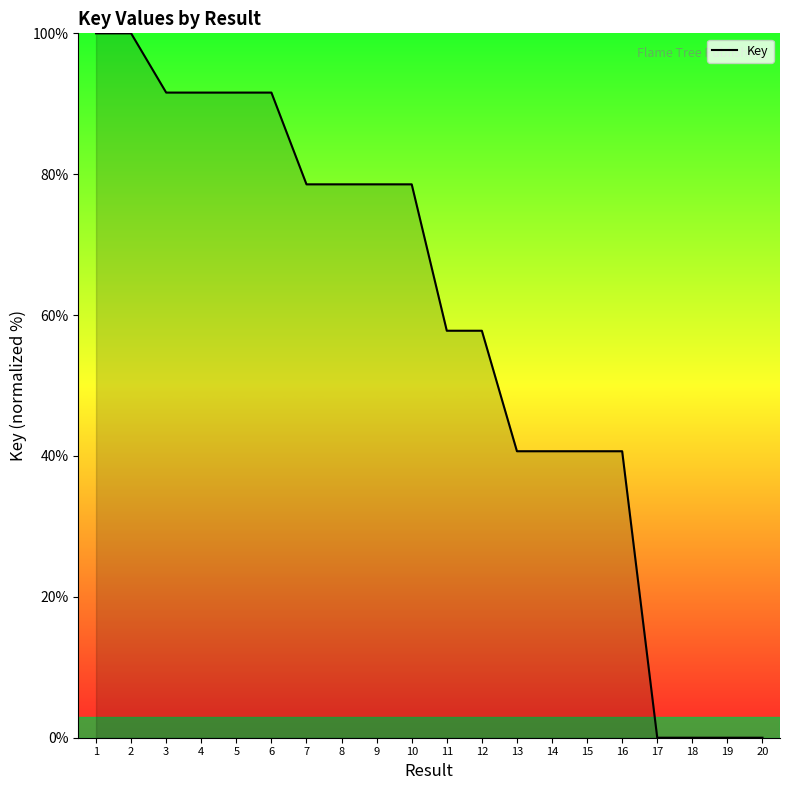

What is the greatest value displayed?

100.0